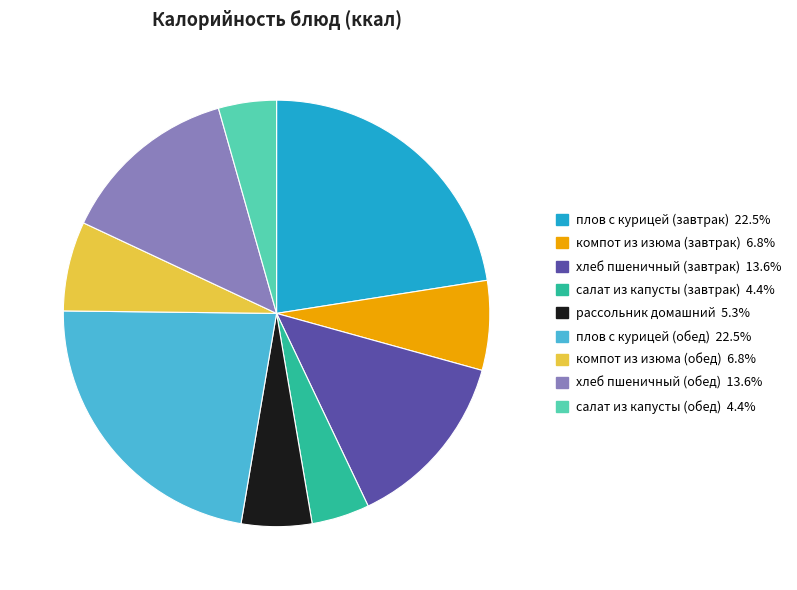

Does салат из капусты (завтрак) account for over 50% of the chart?

No